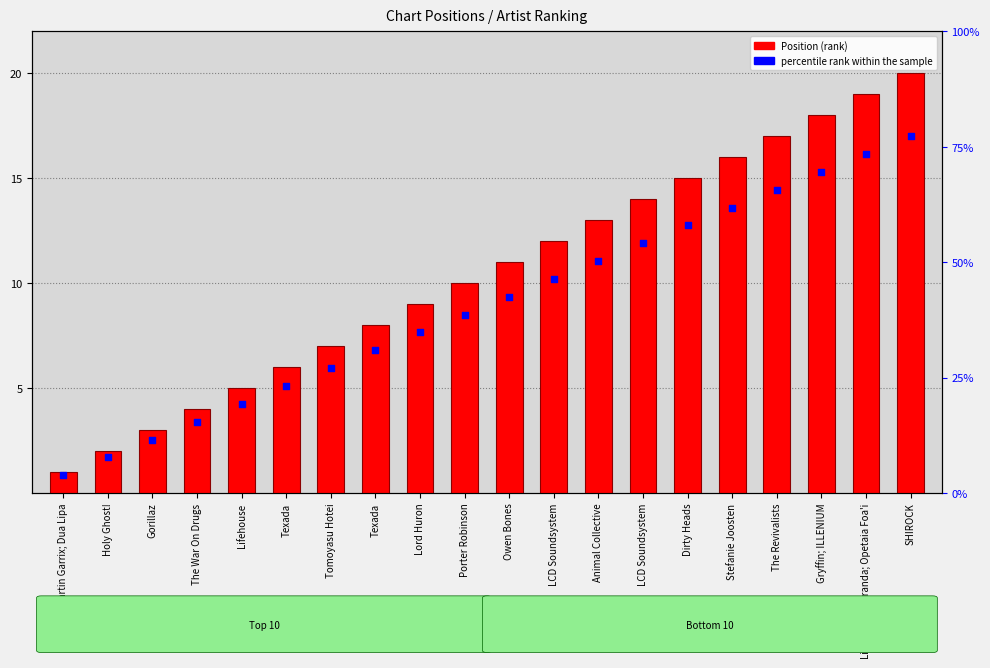

What is the total value across all series at LCD Soundsystem?

22.2